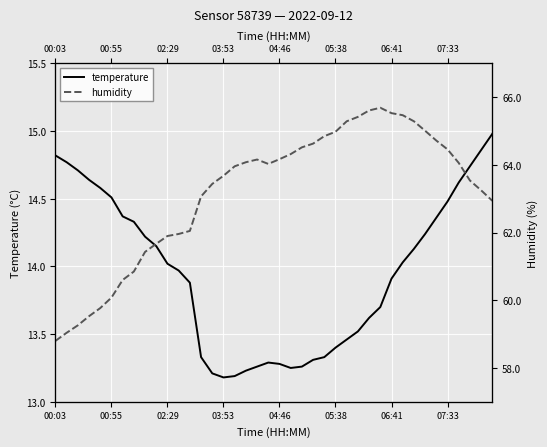

What is the sum of the humidity values at 27 and 28?

131.0